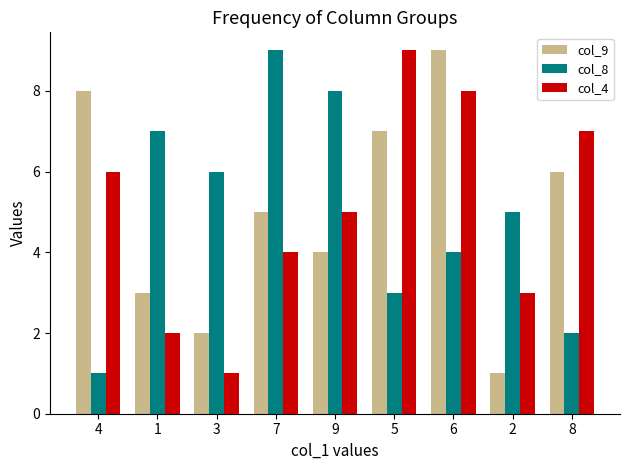

Reading left to right, extract all data points from this chart.

col_9: 8	3	2	5	4	7	9	1	6
col_8: 1	7	6	9	8	3	4	5	2
col_4: 6	2	1	4	5	9	8	3	7